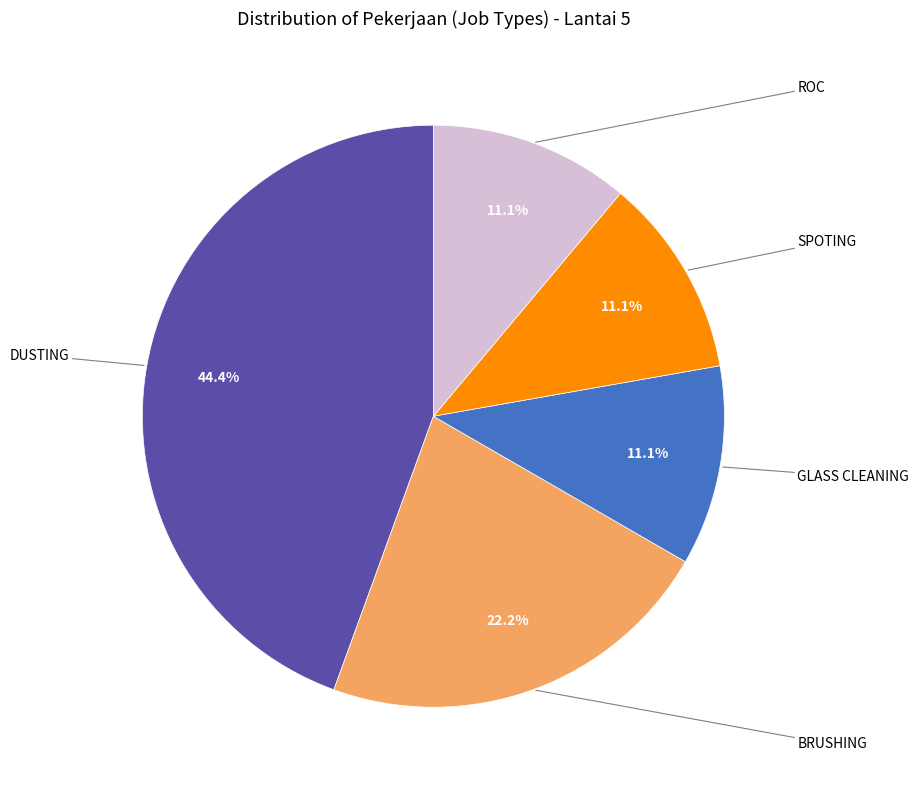

How many slices are in this pie chart?

5